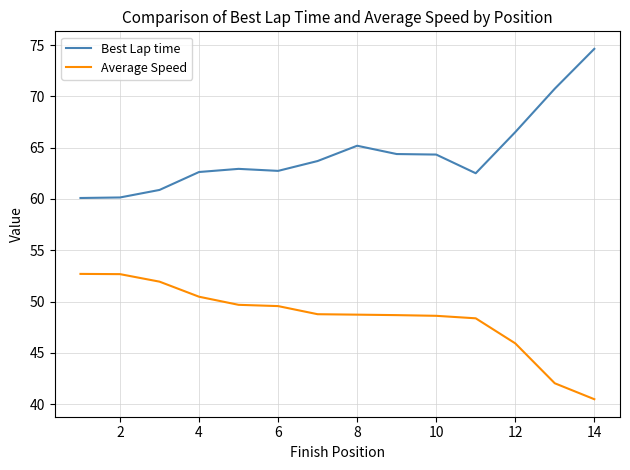

What is the maximum value for Average Speed?

52.7